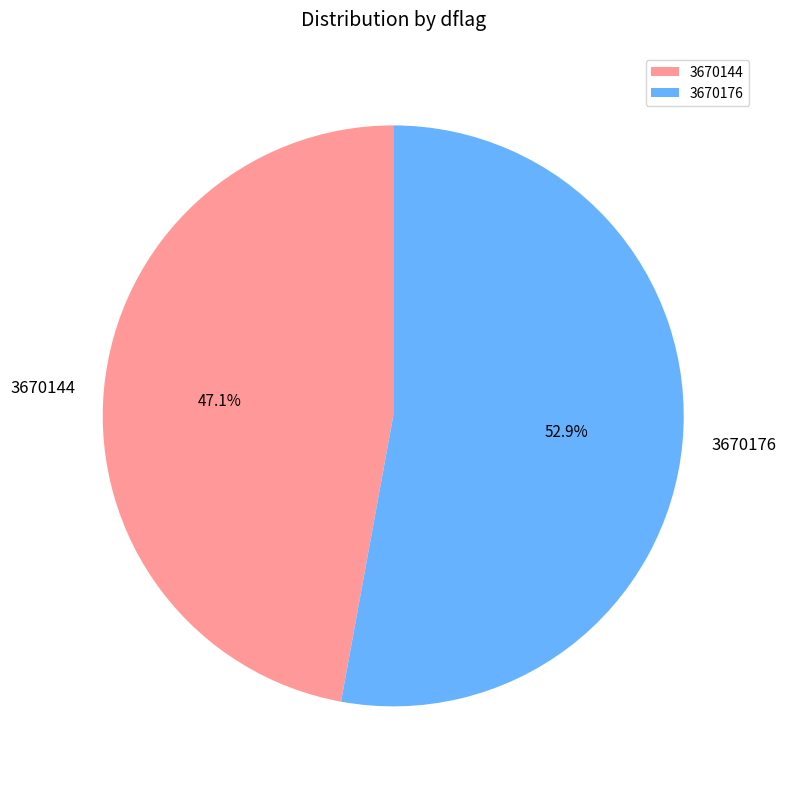

Between 3670144 and 3670176, which is larger?

3670176